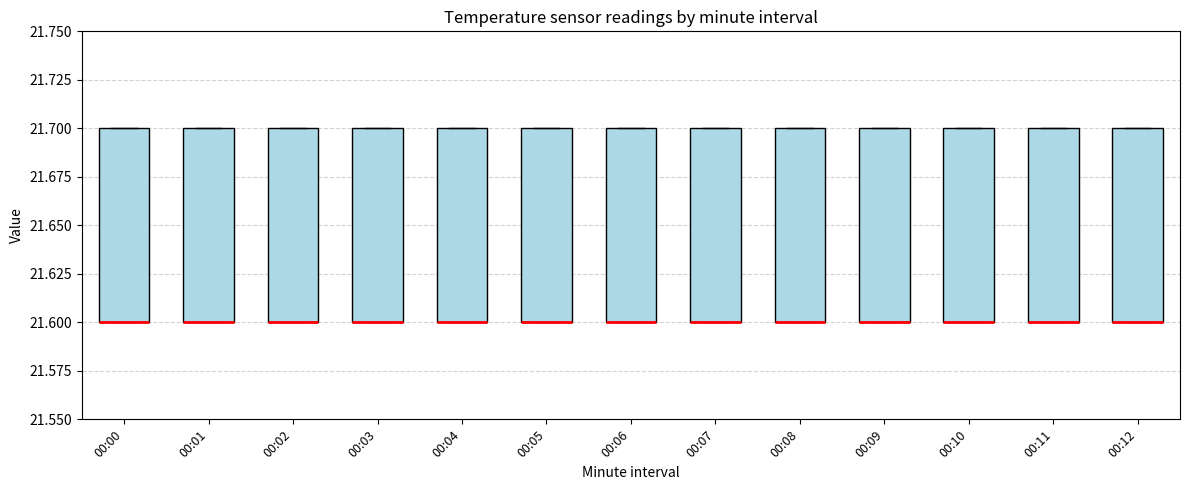

Where is the upper edge of the box for 00:07 on the y-axis? The values are not printed on the chart, so give them approximately, as read against the axis.

21.7